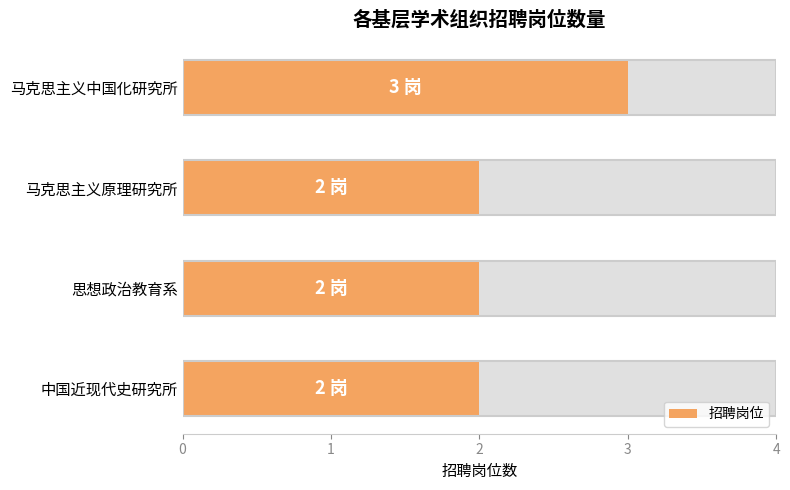

What is the change in value from 马克思主义中国化研究所 to 中国近现代史研究所?

-1